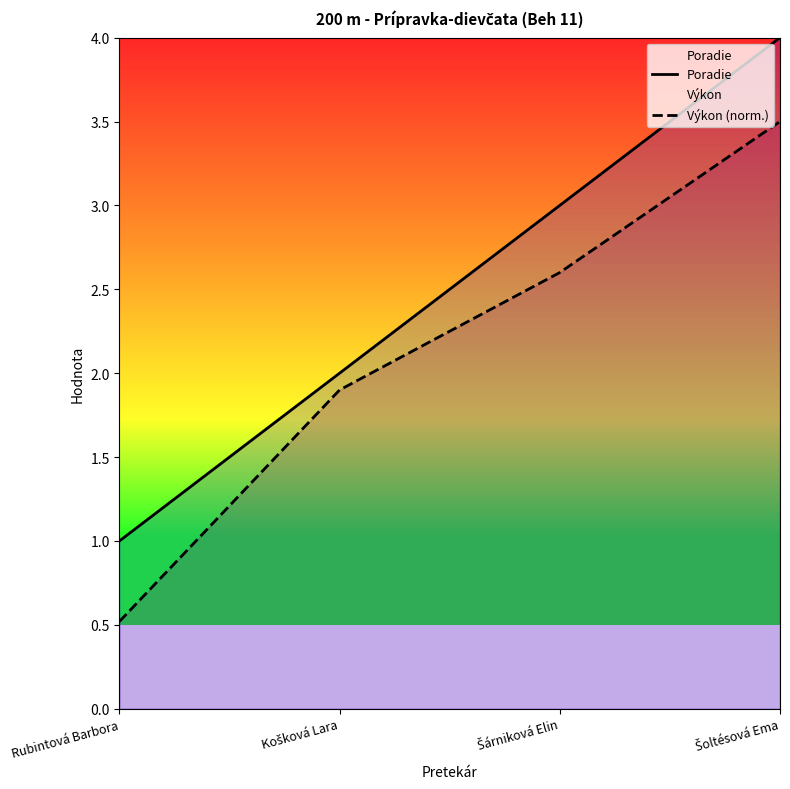

What is the maximum value shown in the chart?

4.0